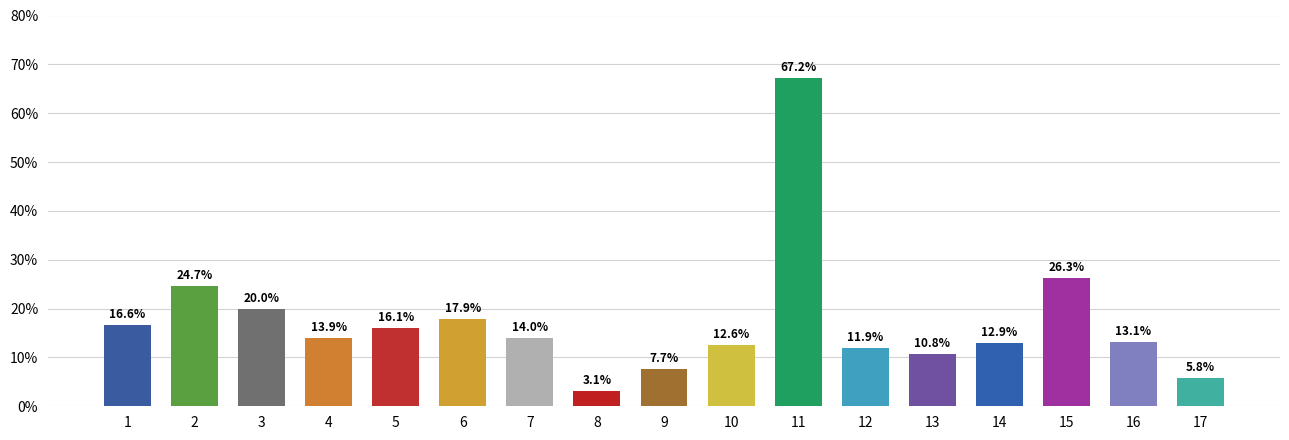

What is the difference between the maximum and minimum values?

64.1